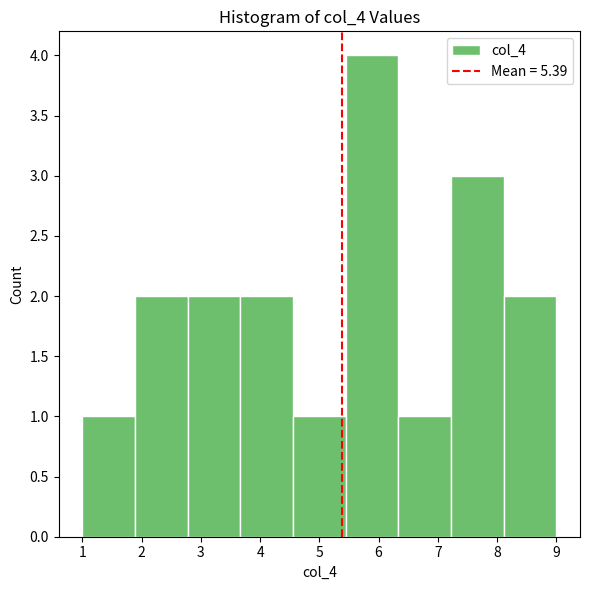

What is the height of the bar covering 5.4 to 6.3 on the x-axis? Neither the bar edges nor the heights are printed on the chart, so give them approximately, as read against the axes.

4